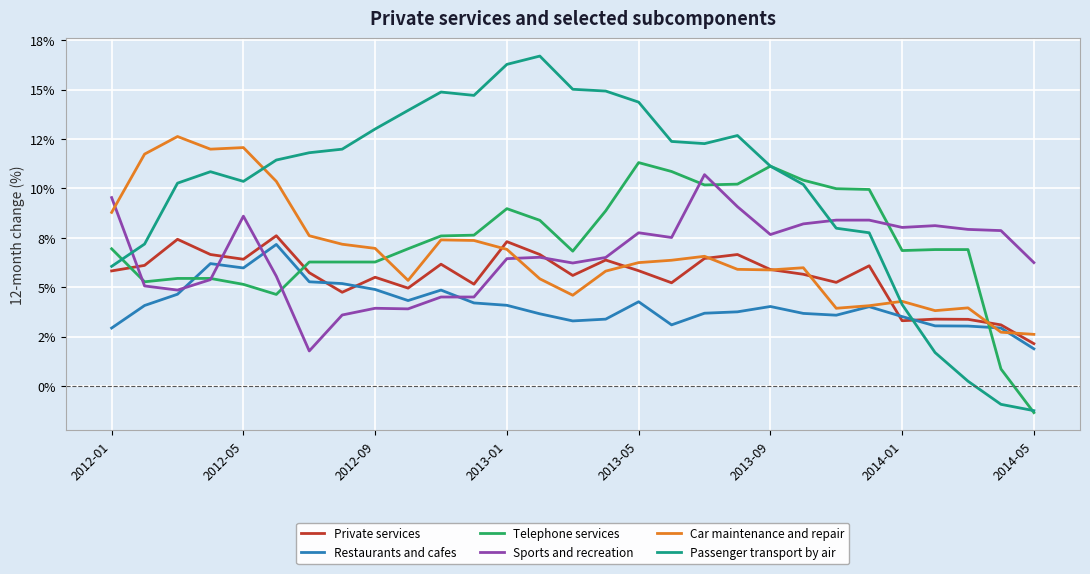

Does the chart display data point markers on the line(s)?

No